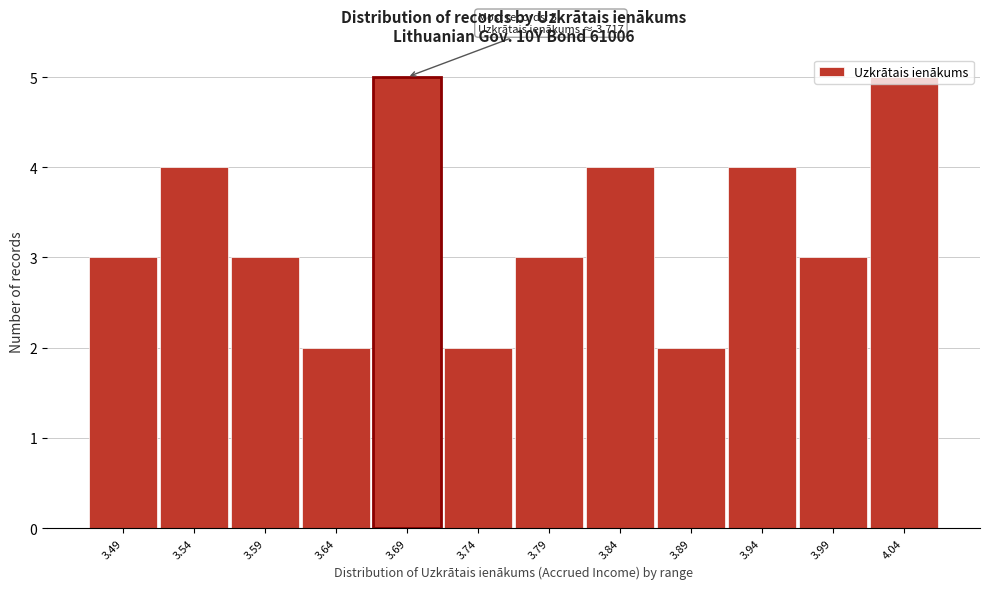

What is the value of the 10th bar from the left?

4